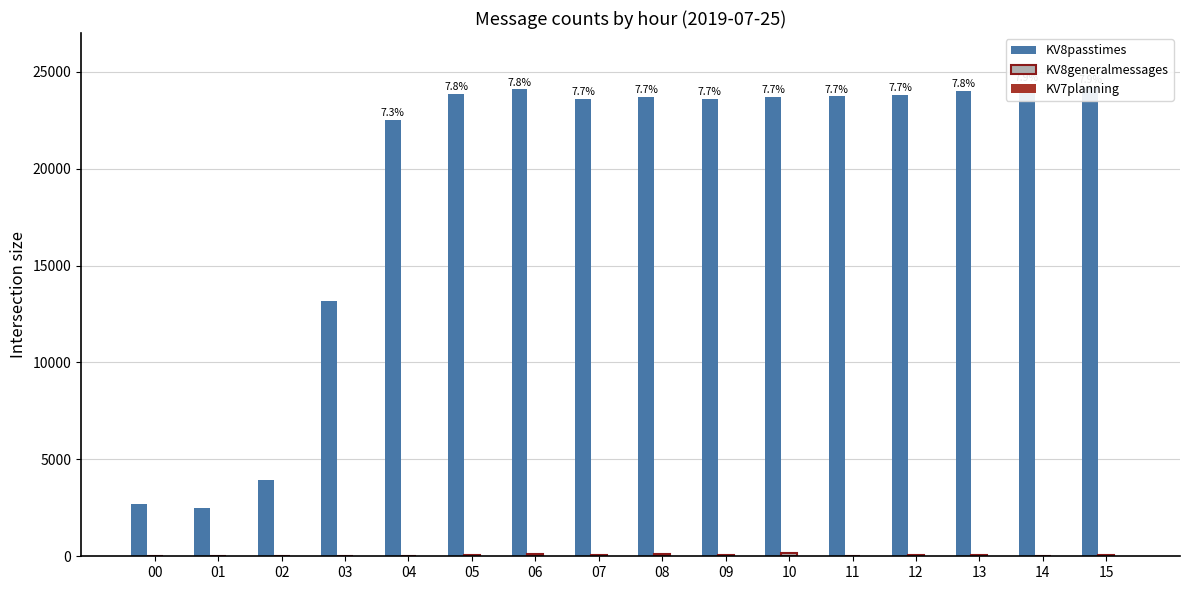

How many series are shown in this chart?

3